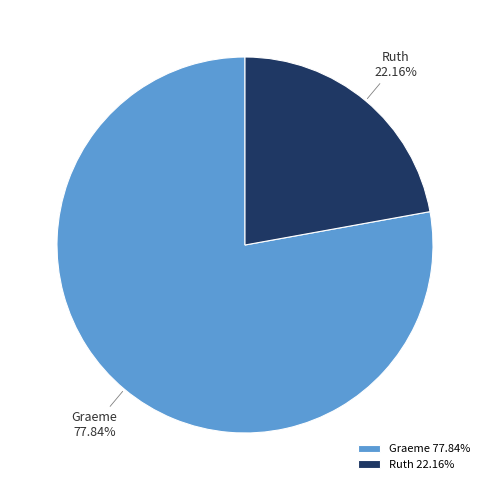

Approximately how many times larger is the value at Graeme compared to Ruth?

3.5